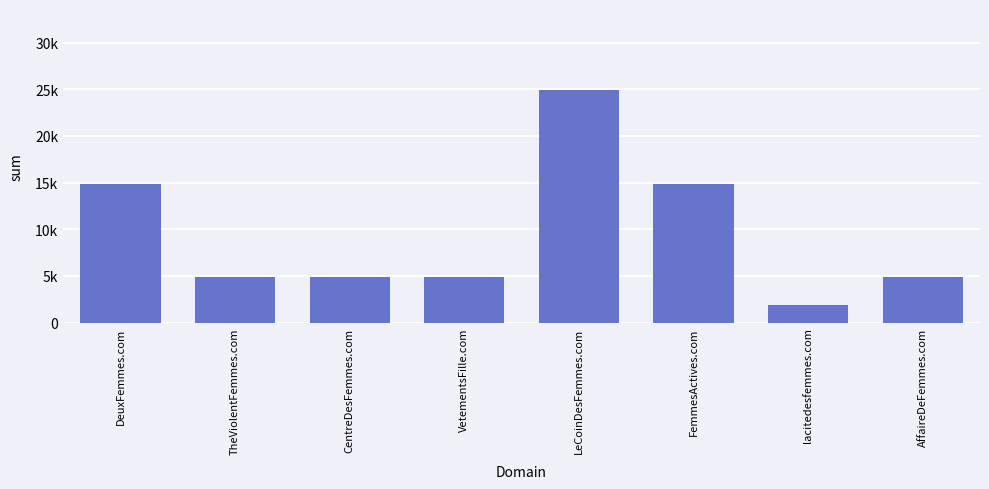

What is the approximate value at TheViolentFemmes.com?

4888